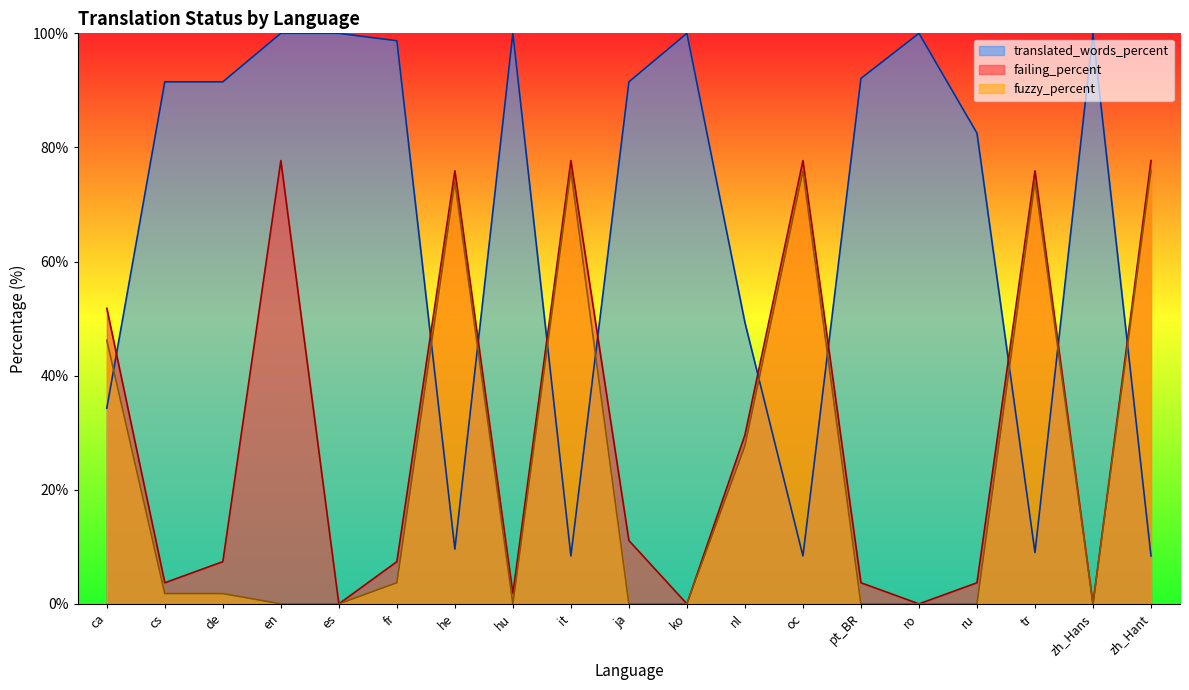

Between pt_BR and zh_Hans, which series saw the biggest shift?

translated_words_percent